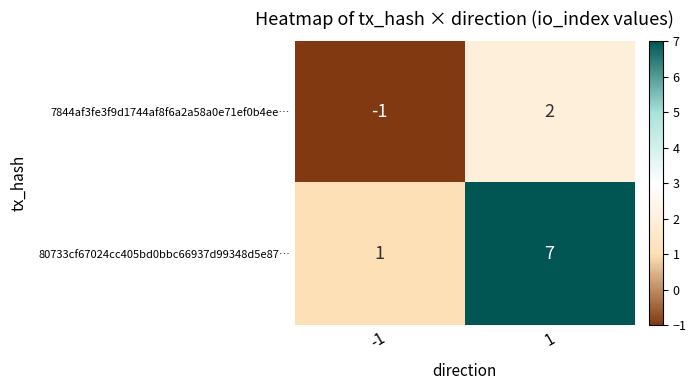

What is the difference between the maximum and minimum values in the 80733cf67024cc405bd0bbc66937d99348d5e87… series?

6